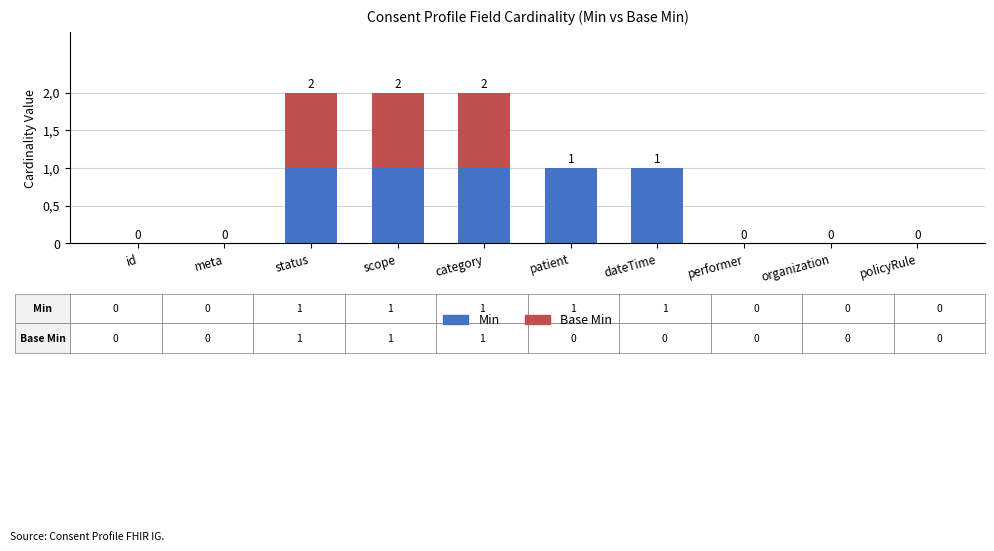

What is the sum of all Base Min values?

3